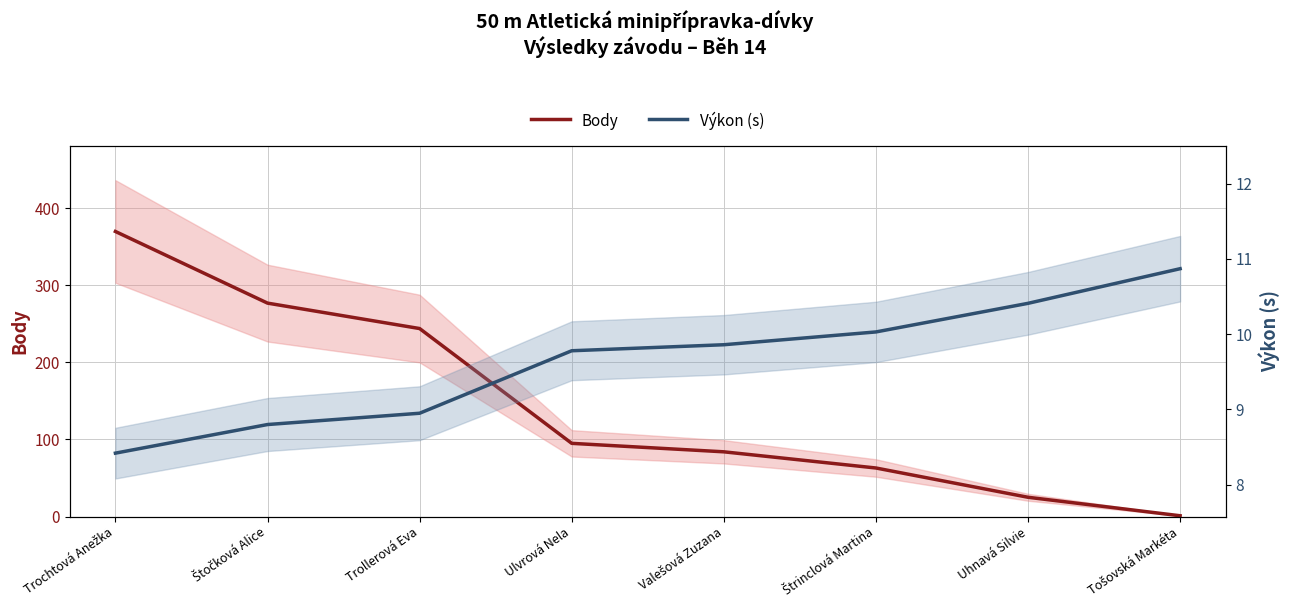

Which category has the highest value in the Výkon (s) series?

Tošovská Markéta